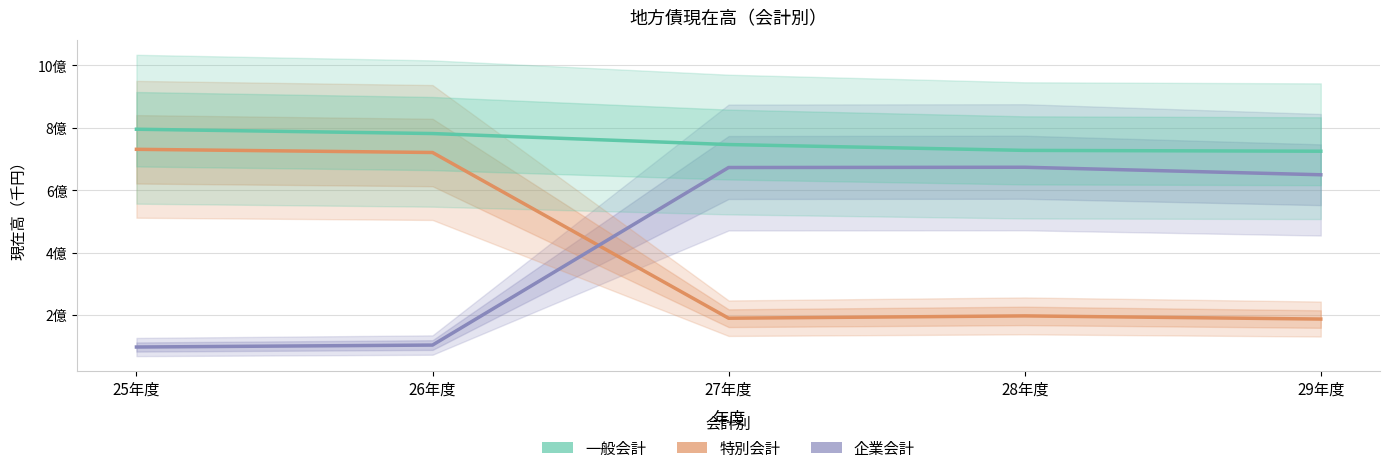

Reading right to left, list all the values displayed in this chart.

一般会計: 29年度=72454596	28年度=72723123	27年度=74594014	26年度=78118635	25年度=79499922
特別会計: 29年度=18683616	28年度=19694733	27年度=18953340	26年度=72047437	25年度=73066182
企業会計: 29年度=64914329	28年度=67320638	27年度=67235599	26年度=10349775	25年度=9721958